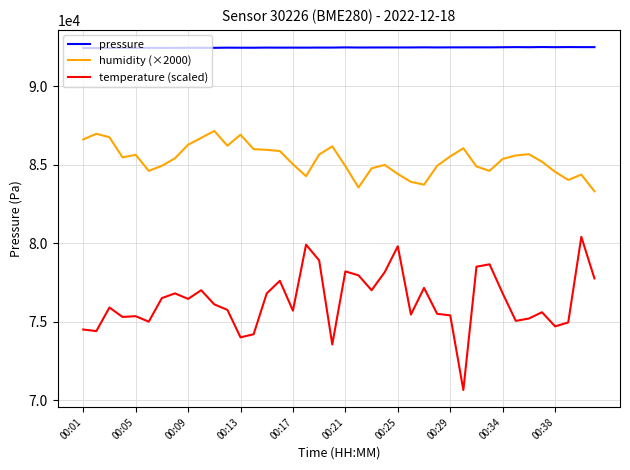

Which series has the largest range (max minus min)?

temperature (scaled)